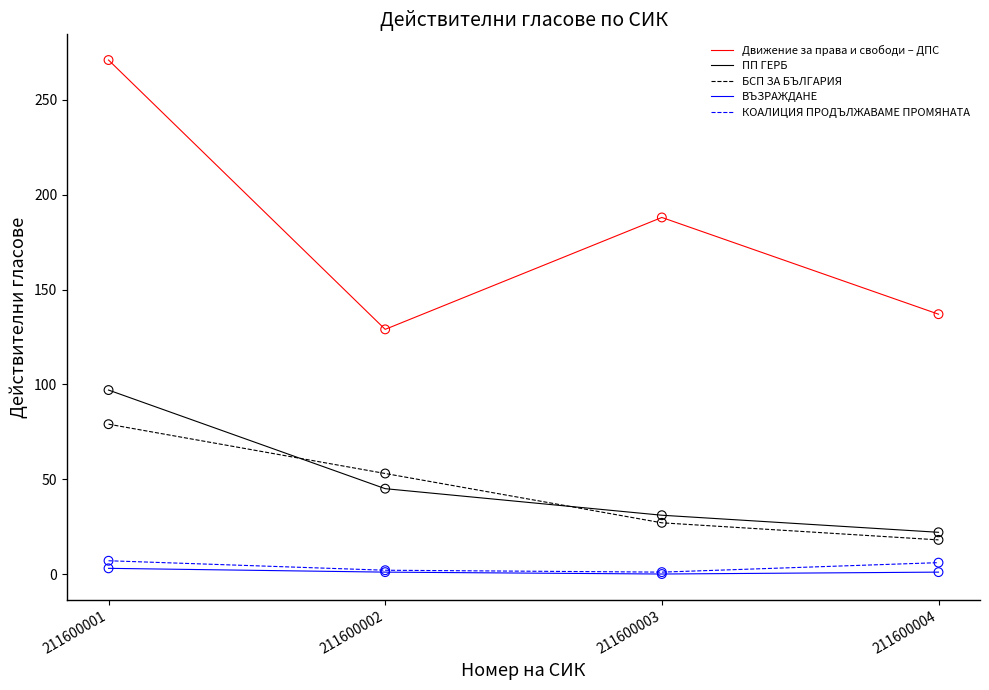

Which series has the widest spread of values?

Движение за права и свободи – ДПС